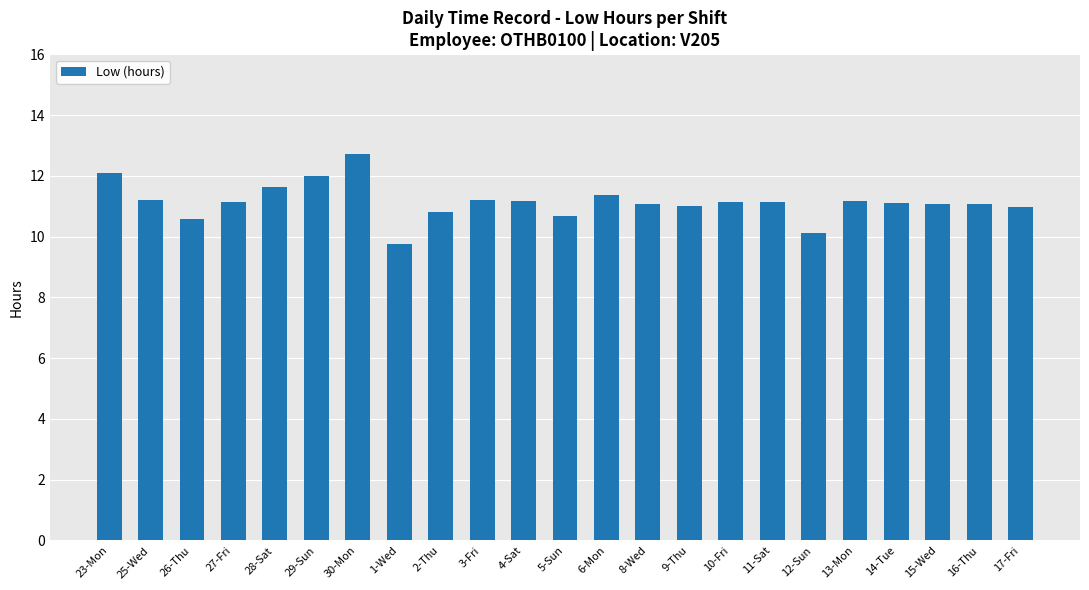

Is it true that the value at 9-Thu is 3.9?

False